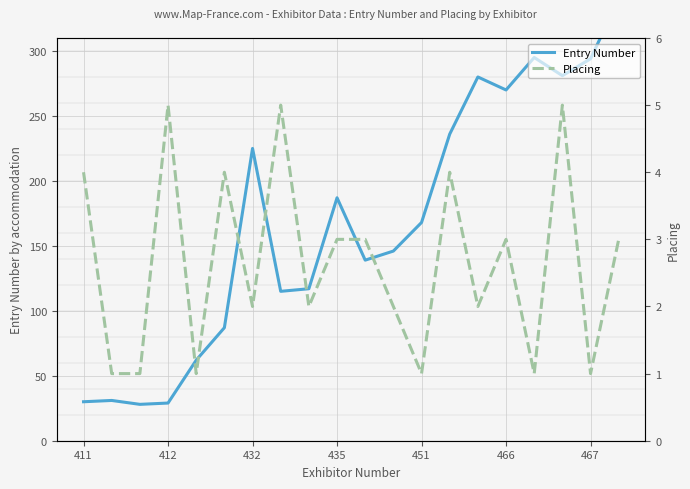

How many lines are shown in the chart?

2